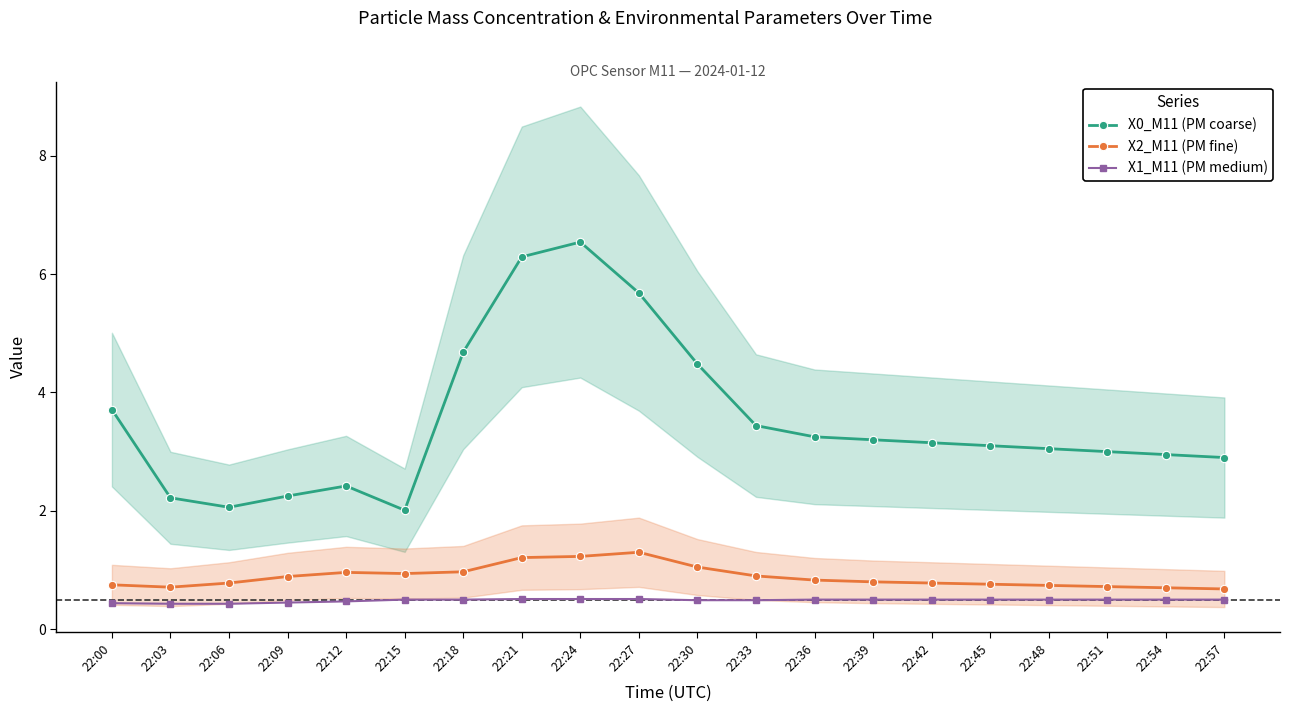

At 22:15, list the series in order from smallest to largest.

X1_M11 (PM medium), X2_M11 (PM fine), X0_M11 (PM coarse)